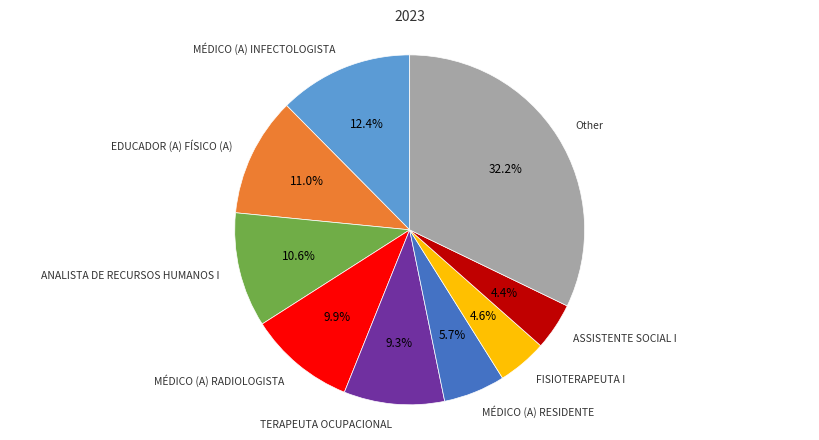

Which category has the biggest portion of the pie?

Other